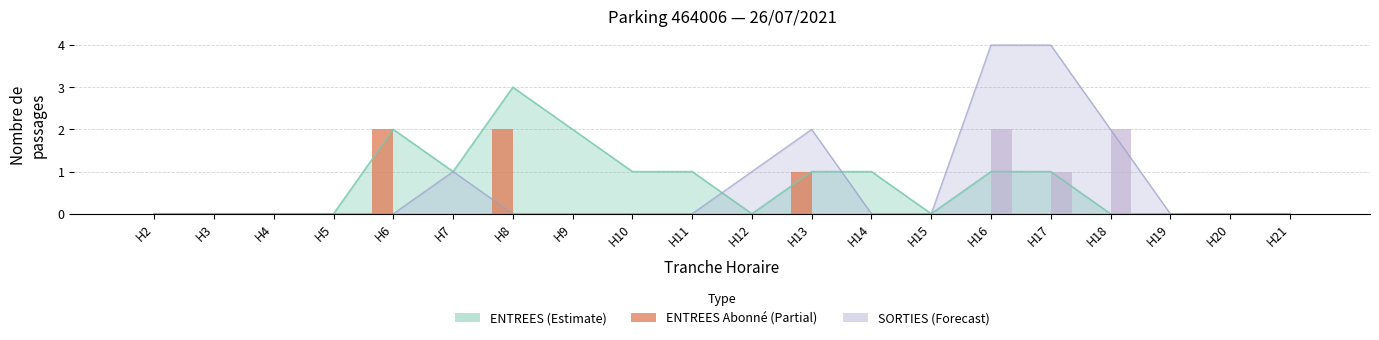

Is it true that SORTIES Abonné (Partial) equals 2 at H16?

True